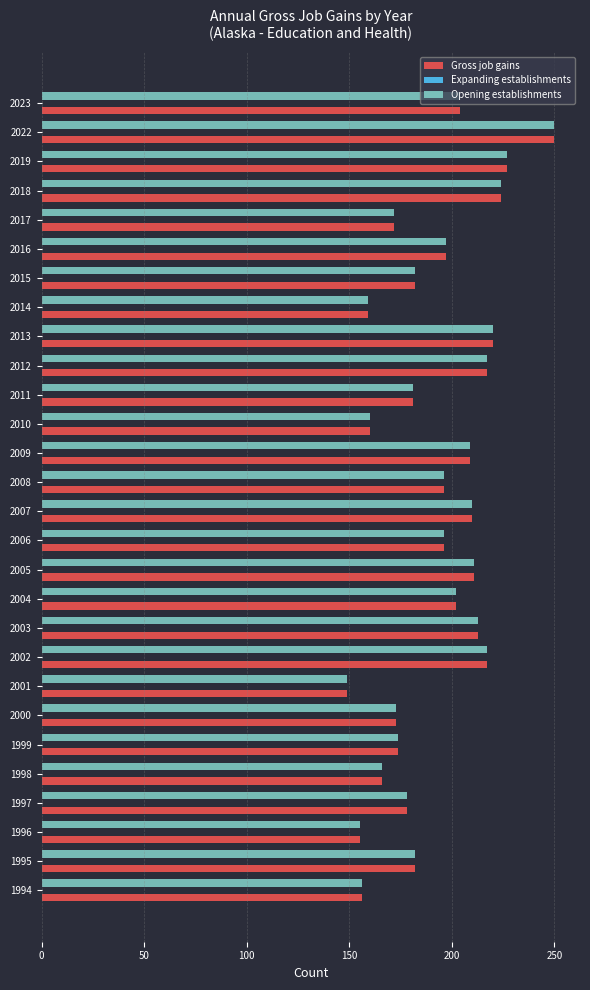

What is the highest value of the Opening establishments series?

250